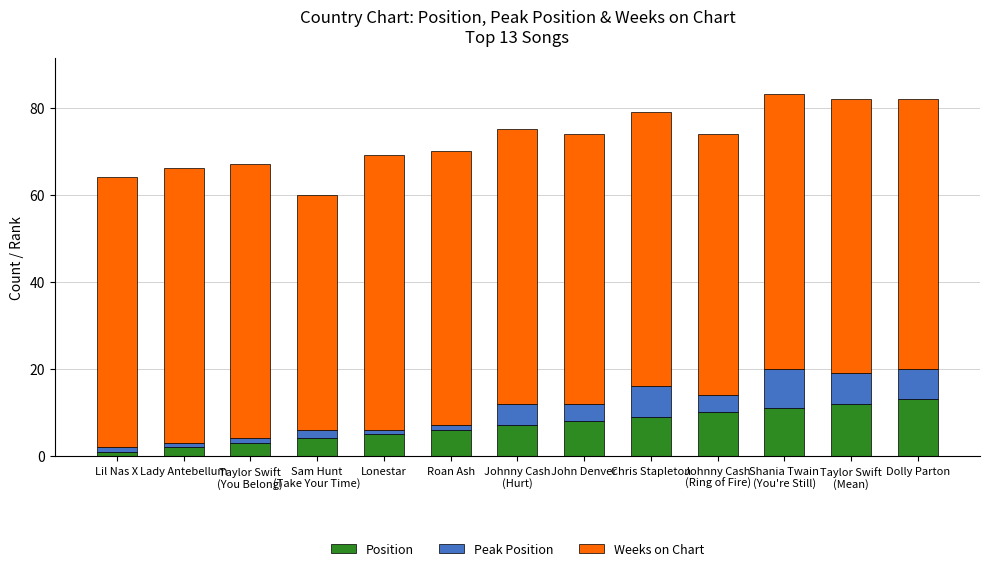

True or false: Position has a value of 9 at Roan Ash.

False